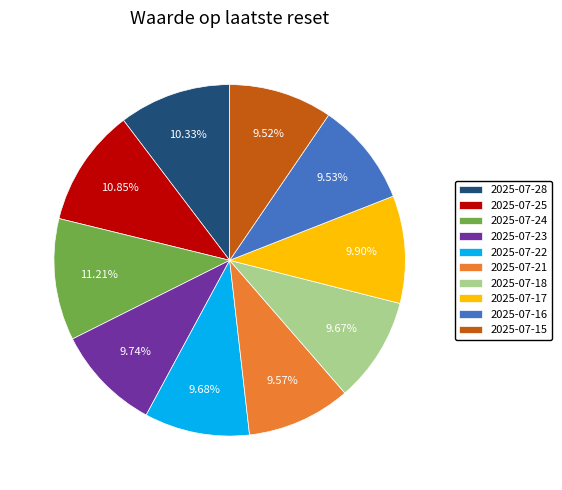

To the nearest percent, what is the difference between the 2025-07-22 and 2025-07-28 slice percentages?

1%